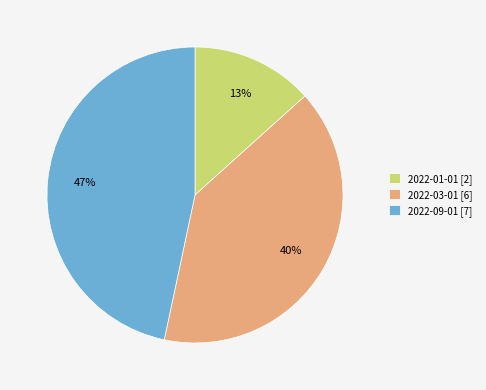

Between 2022-01-01 and 2022-03-01, which is larger?

2022-03-01